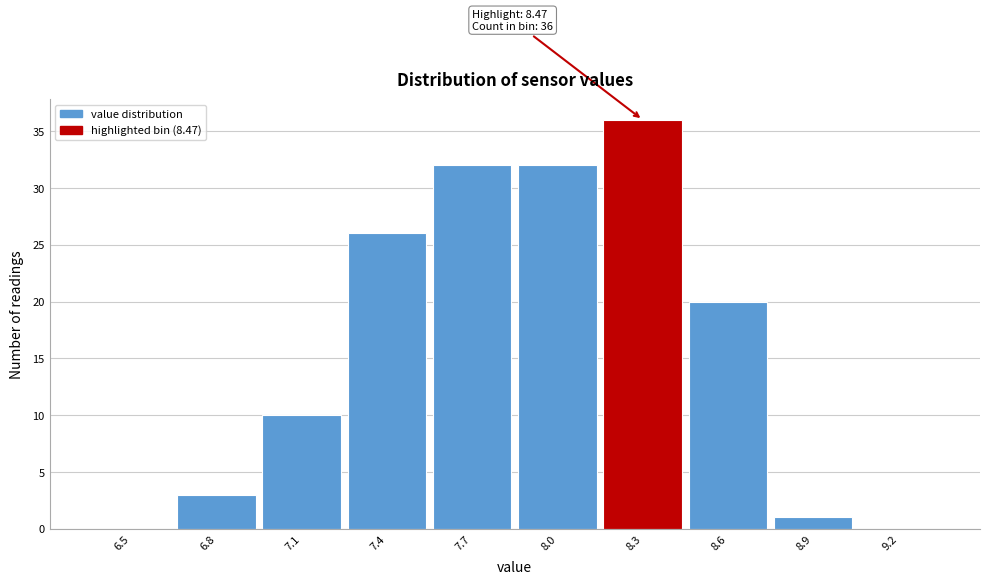

What is the change in value from 6.8 to 8.6?

+17